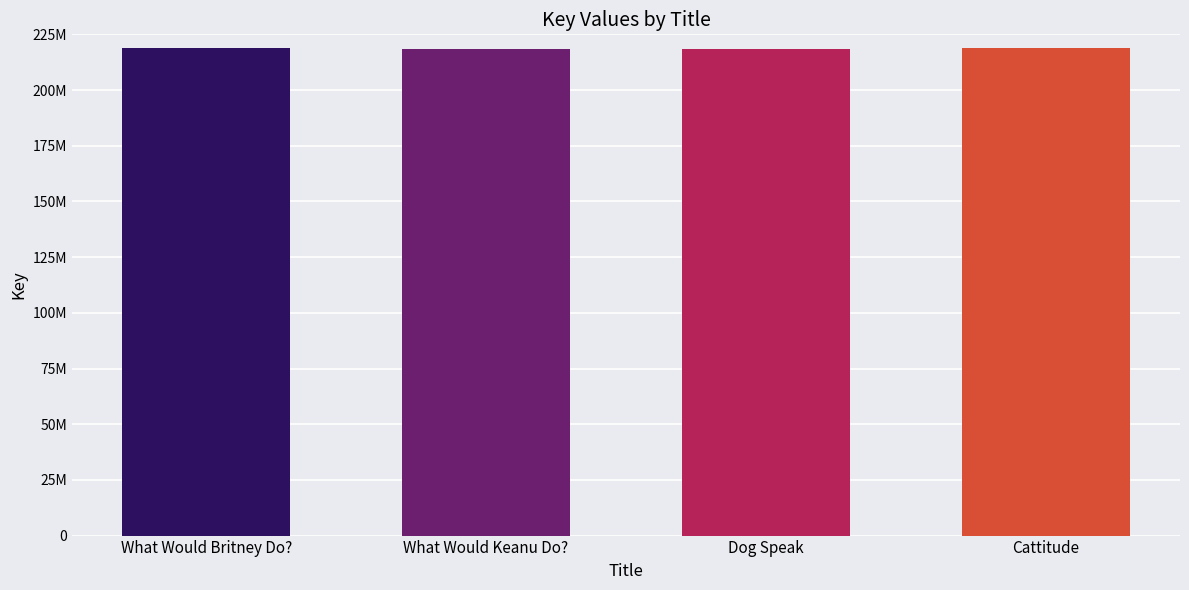

True or false: the data shows 219023714 at Cattitude.

True